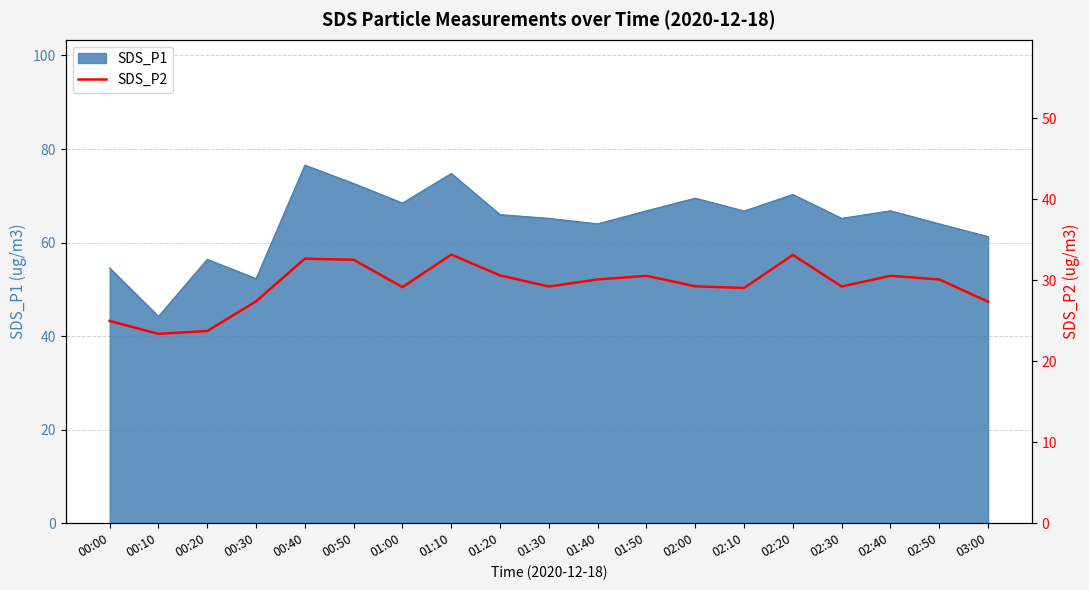

What is the ratio of the value at 01:20 to the value at 00:50?

0.9